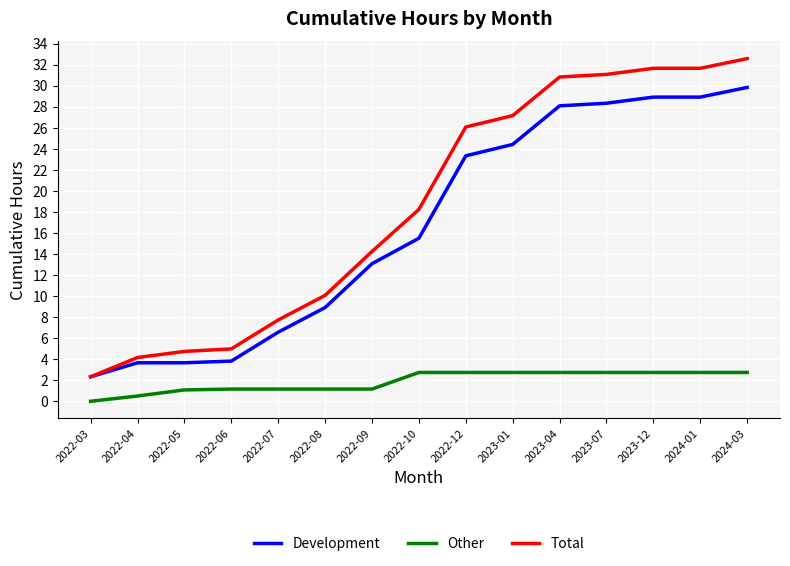

List the series in order of their peak value, highest first.

Total, Development, Other